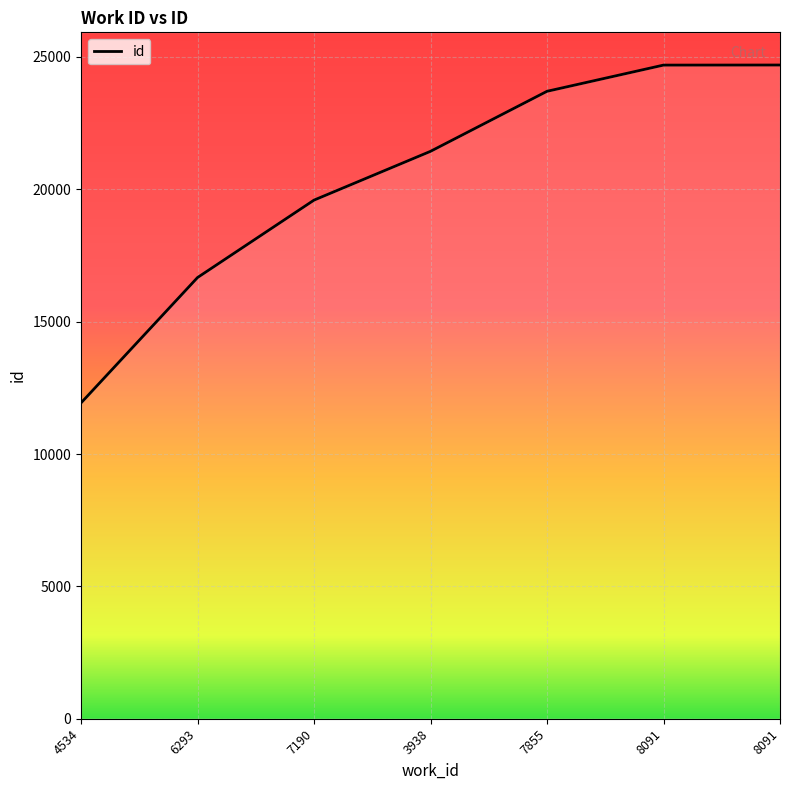

How many categories are shown in the chart?

7